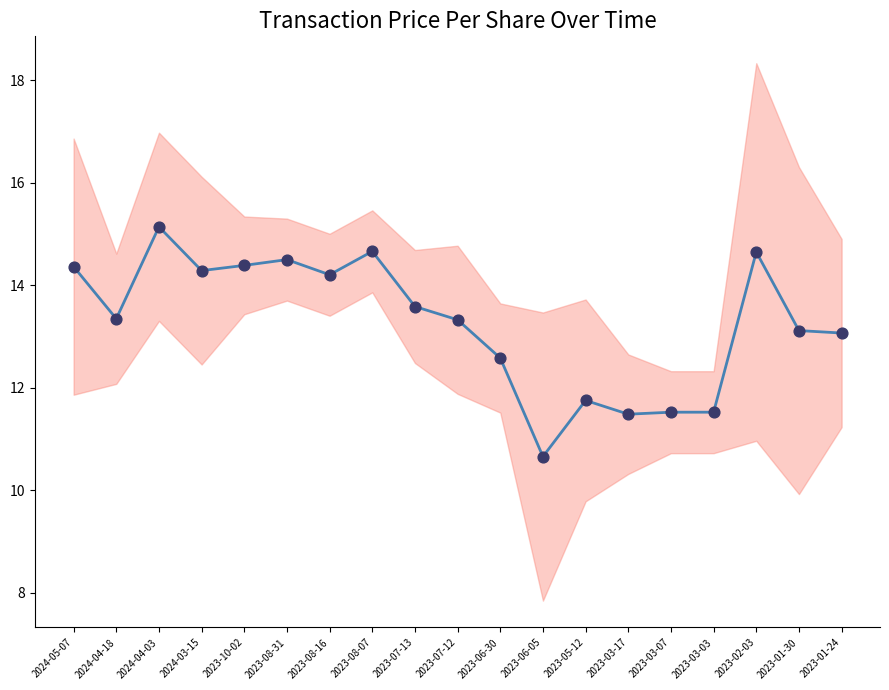

At which category is the sum across all series the highest?

2024-04-03